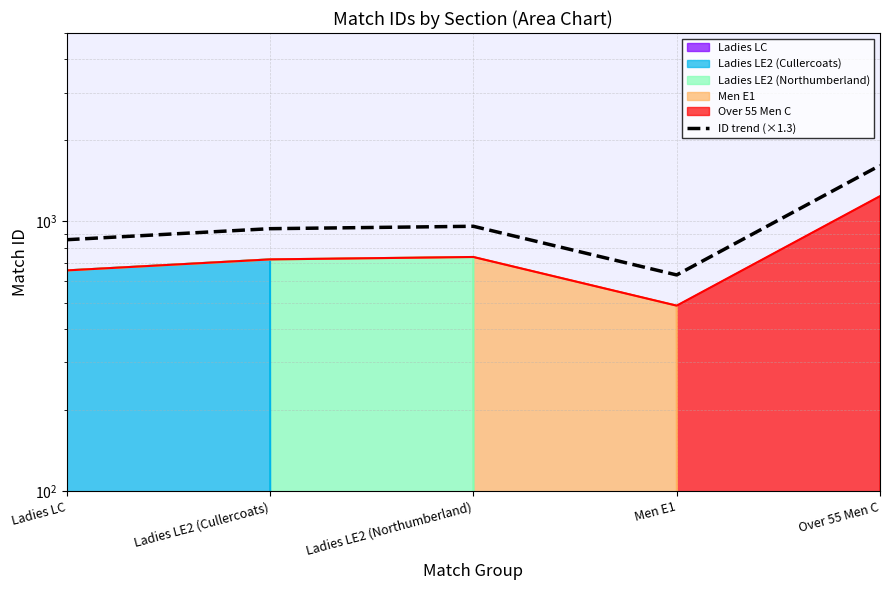

What is the difference between the values at Ladies LE2 (Northumberland) and Over 55 Men C?

653.9